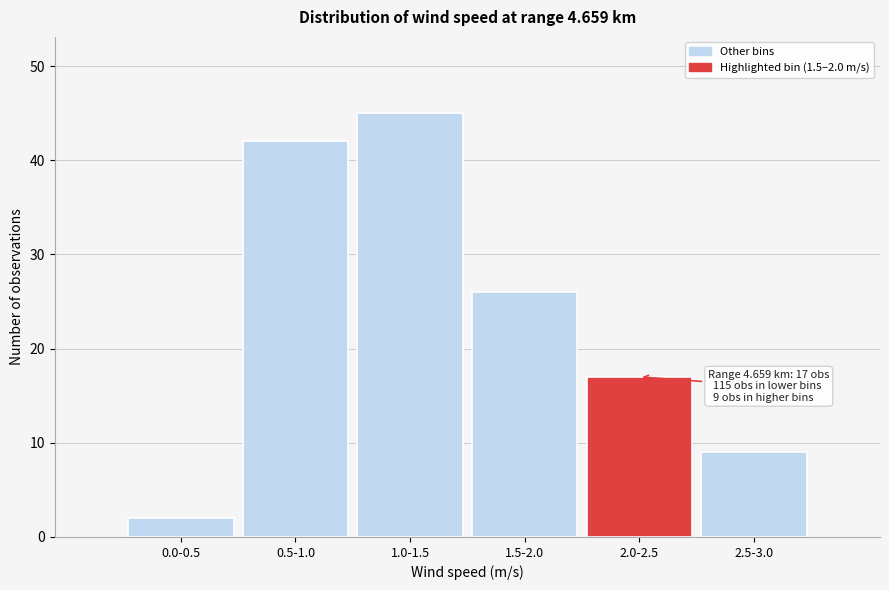

Reading left to right, transcribe all the data shown in this chart.

2	42	45	26	17	9